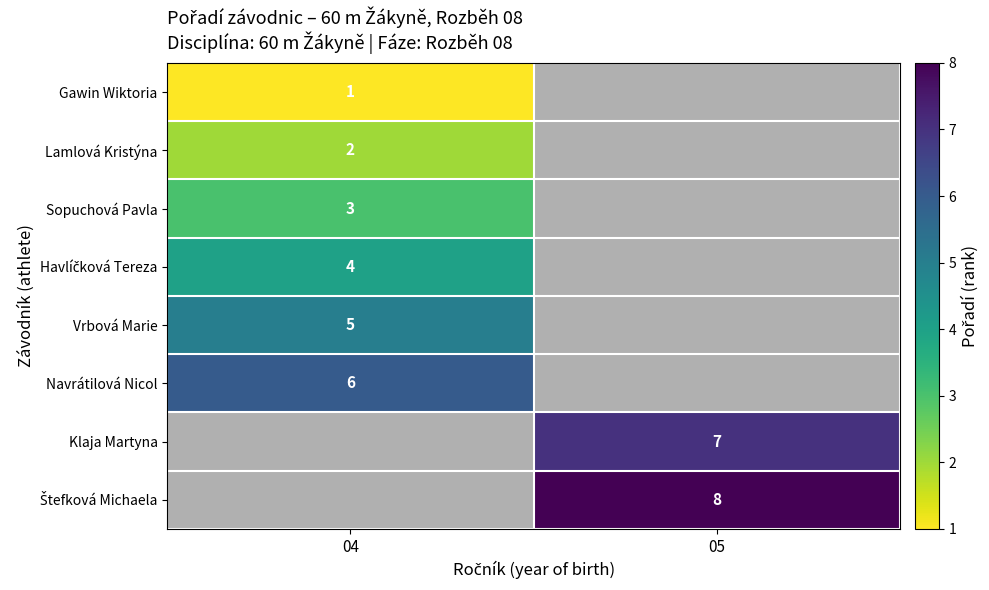

The Klaja Martyna series shows 11 at 05. True or false?

False